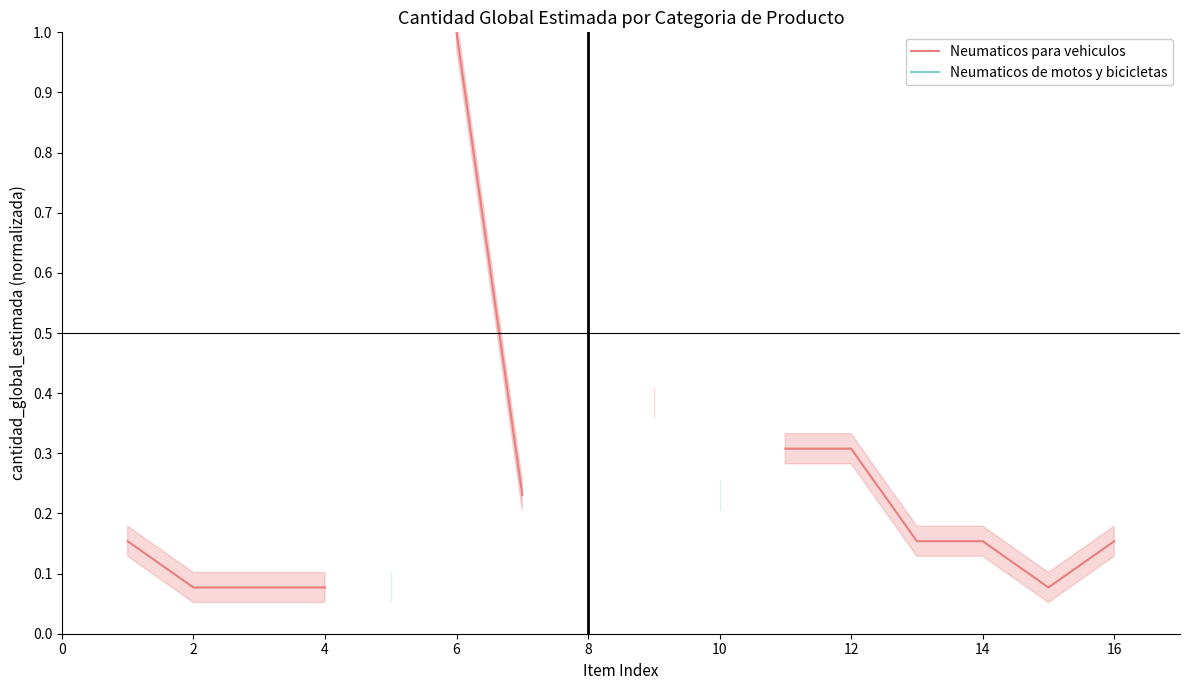

How many interior local valleys does the Neumaticos para vehiculos series have?

1